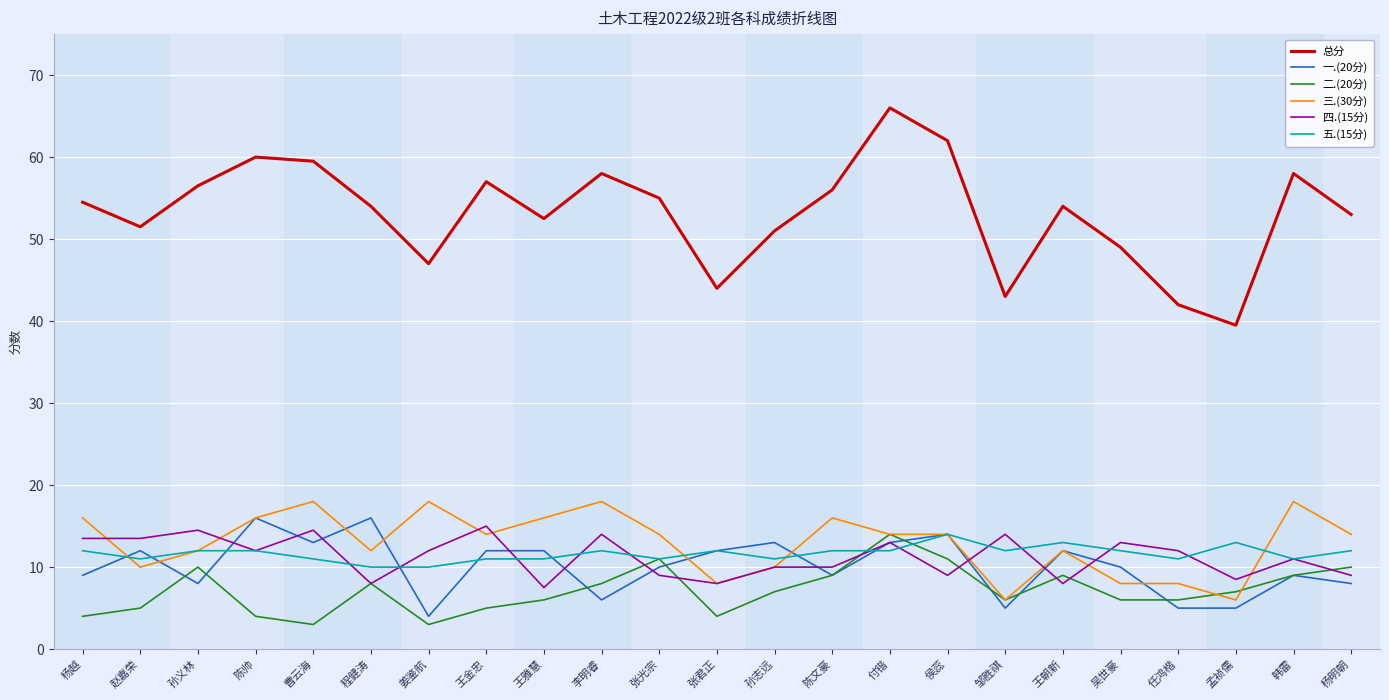

True or false: 总分 has a value of 18.6 at 张光宗.

False